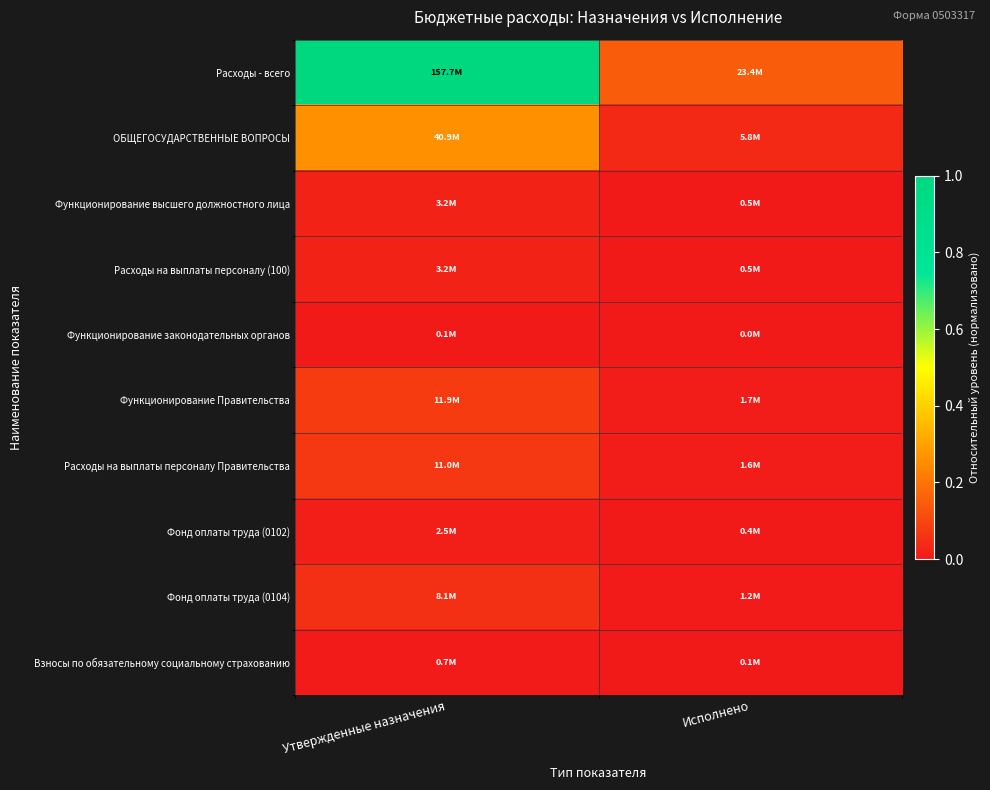

Reading left to right, transcribe all the data shown in this chart.

Расходы - всего: Утвержденные назначения=1.0	Исполнено=0.1
ОБЩЕГОСУДАРСТВЕННЫЕ ВОПРОСЫ: Утвержденные назначения=0.3	Исполнено=0.0
Функционирование высшего должностного лица: Утвержденные назначения=0.0	Исполнено=0.0
Расходы на выплаты персоналу (100): Утвержденные назначения=0.0	Исполнено=0.0
Функционирование законодательных органов: Утвержденные назначения=0.0	Исполнено=0.0
Функционирование Правительства: Утвержденные назначения=0.1	Исполнено=0.0
Расходы на выплаты персоналу Правительства: Утвержденные назначения=0.1	Исполнено=0.0
Фонд оплаты труда (0102): Утвержденные назначения=0.0	Исполнено=0.0
Фонд оплаты труда (0104): Утвержденные назначения=0.1	Исполнено=0.0
Взносы по обязательному социальному страхованию: Утвержденные назначения=0.0	Исполнено=0.0